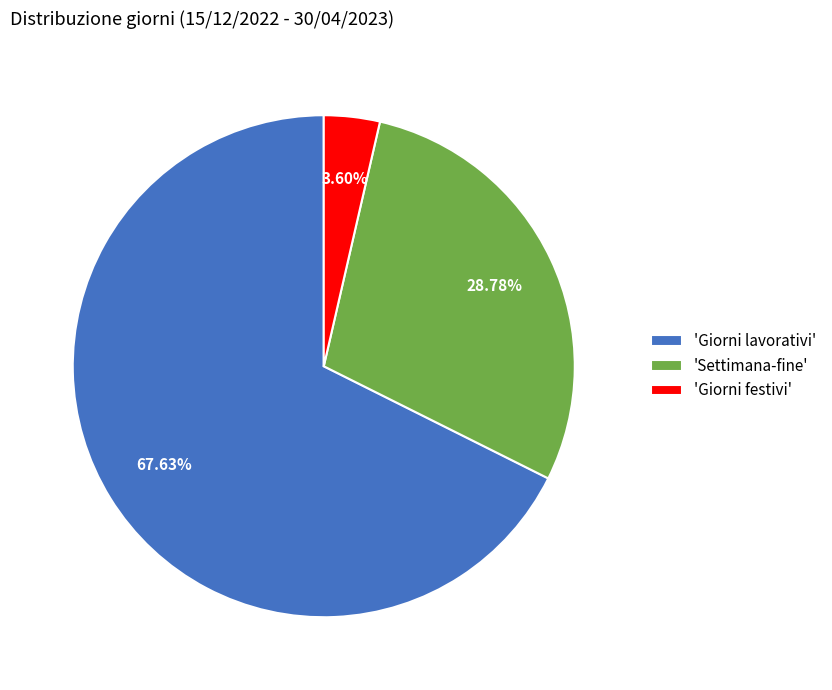

Rank the categories by value from lowest to highest.

'Giorni festivi', 'Settimana-fine', 'Giorni lavorativi'